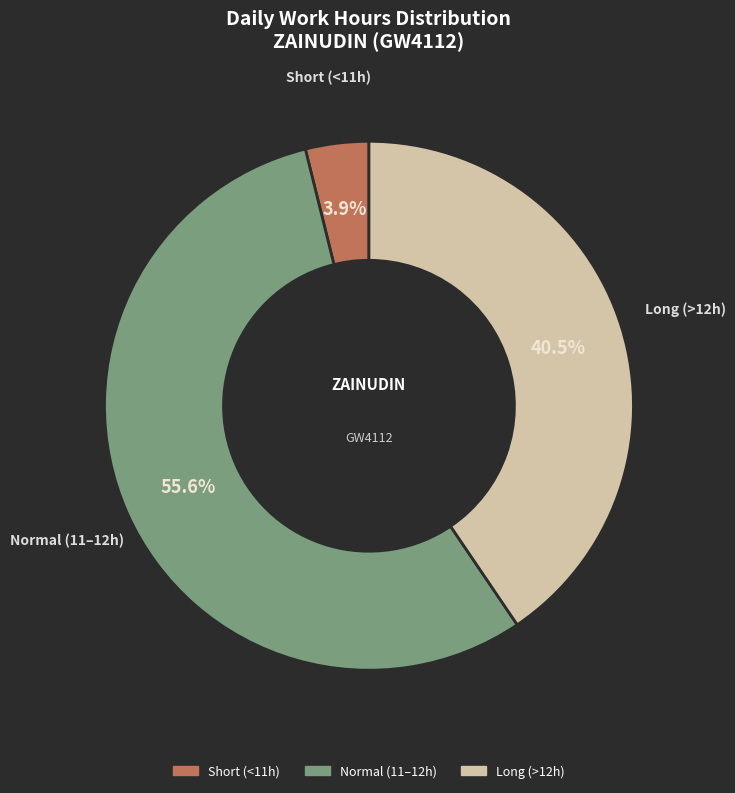

Is there a majority slice in this chart?

Yes